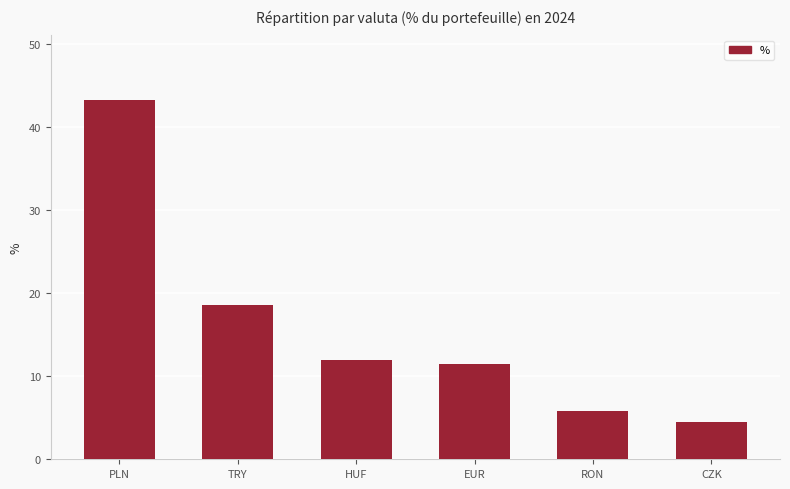

List the labels in order of value, smallest first.

CZK, RON, EUR, HUF, TRY, PLN